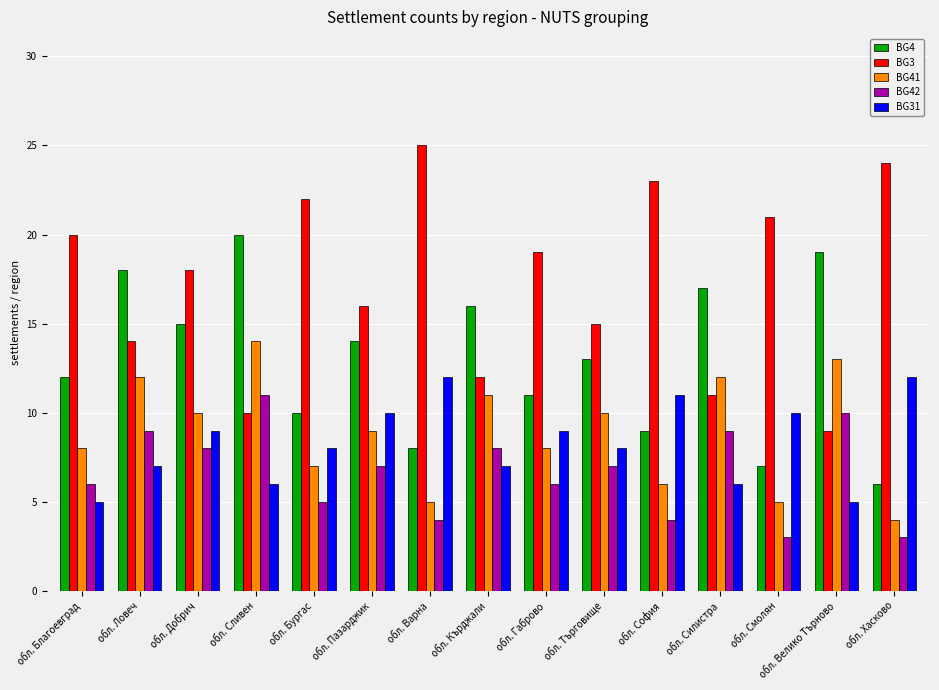

What is the approximate value of BG4 at обл. Хасково, to the nearest 10?

10